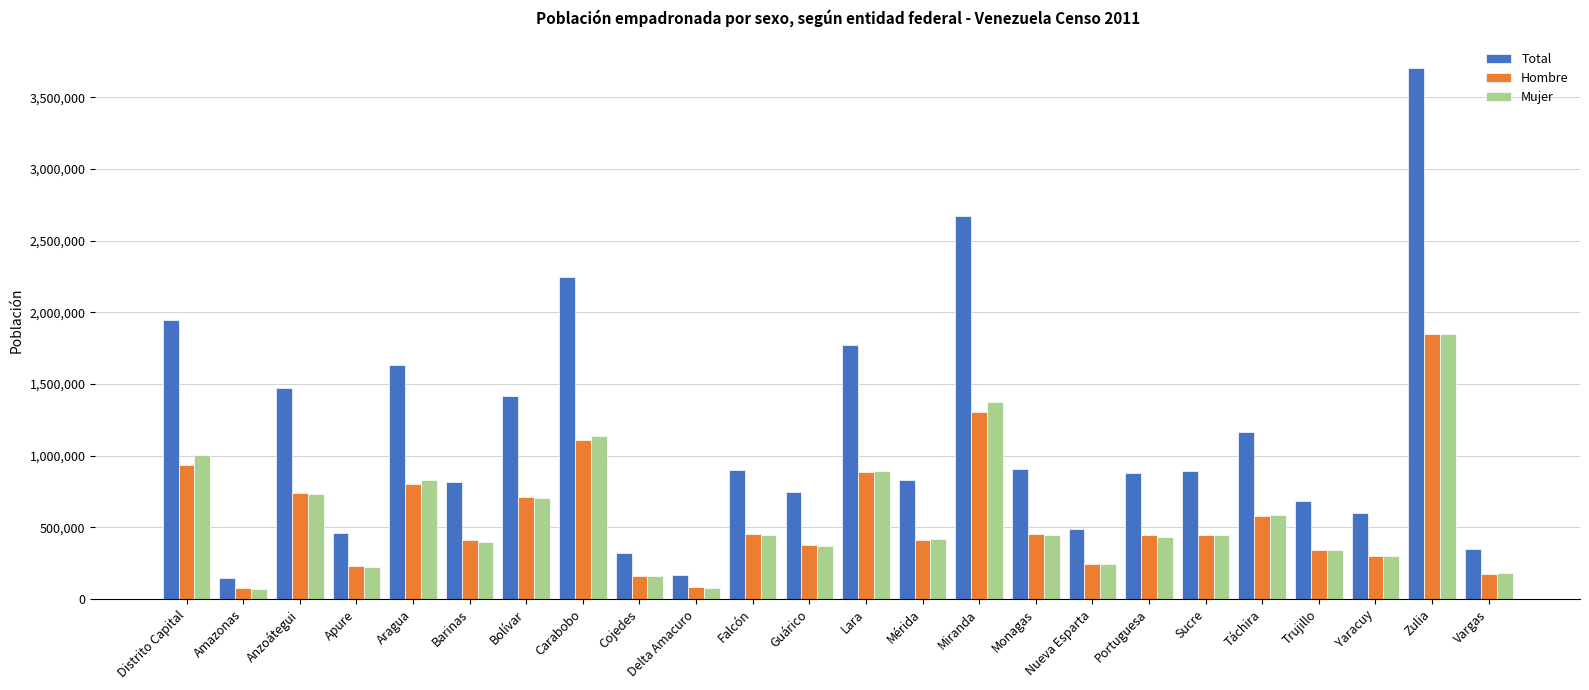

Is the value of Mujer at Apure greater than the value of Total at Bolívar?

No